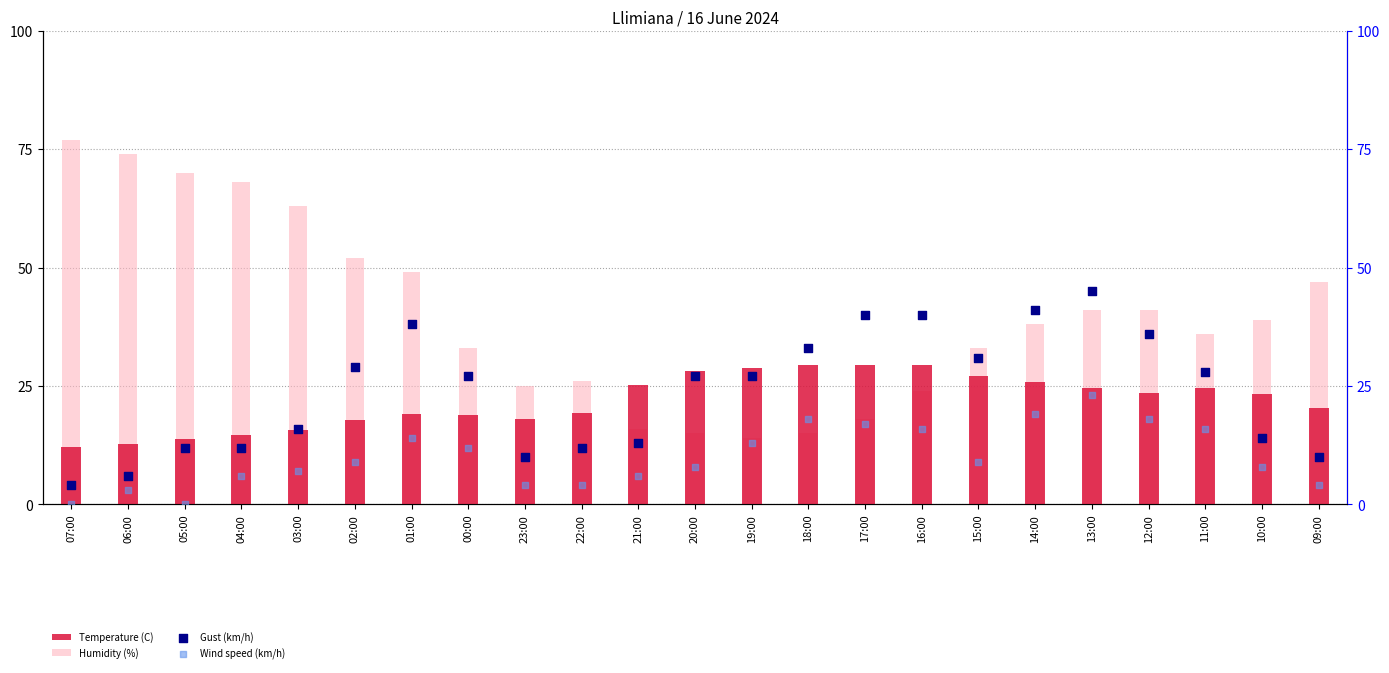

Is the value of Temperature (C) at 15:00 greater than the value of Wind speed (km/h) at 05:00?

Yes